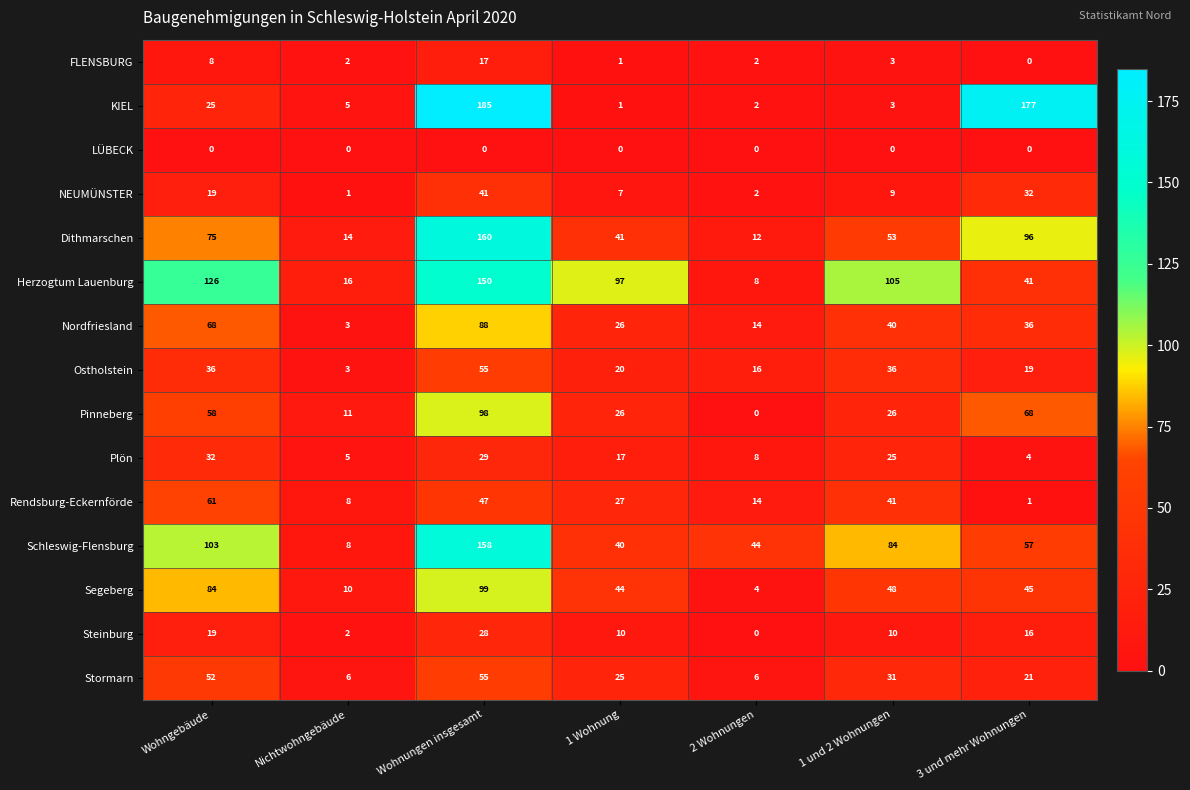

Where is Rendsburg-Eckernförde nearest to the value 31?

1 Wohnung